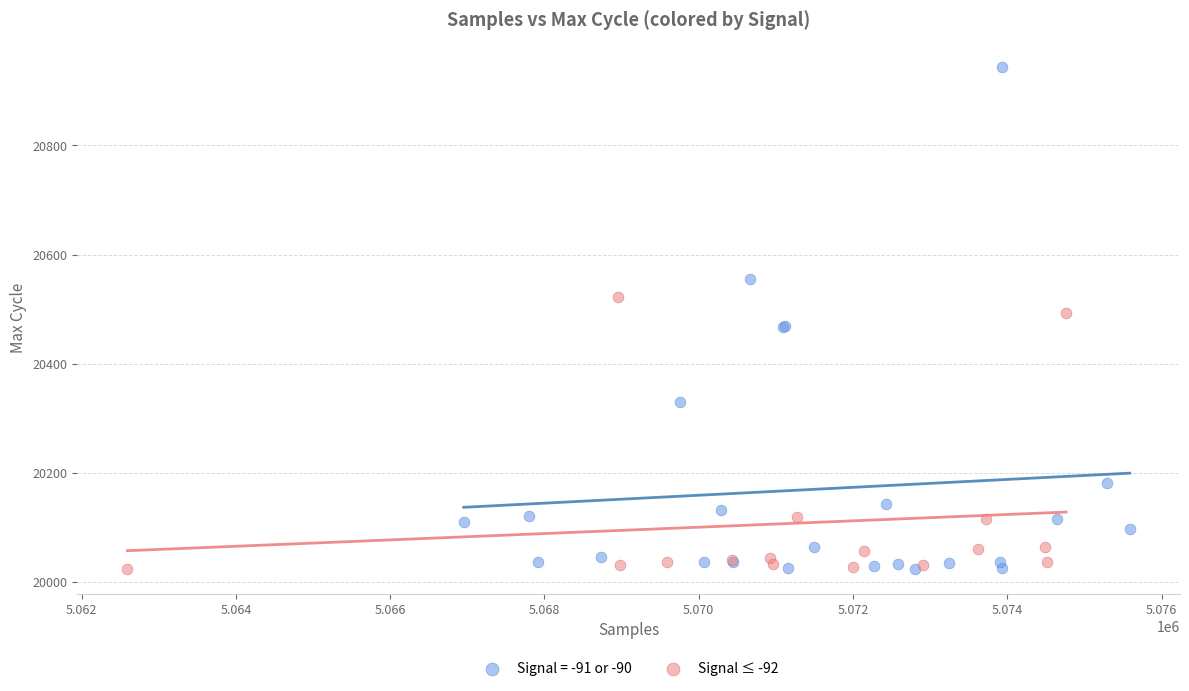

Which series has the largest Y range (max minus min)?

Signal = -91 or -90